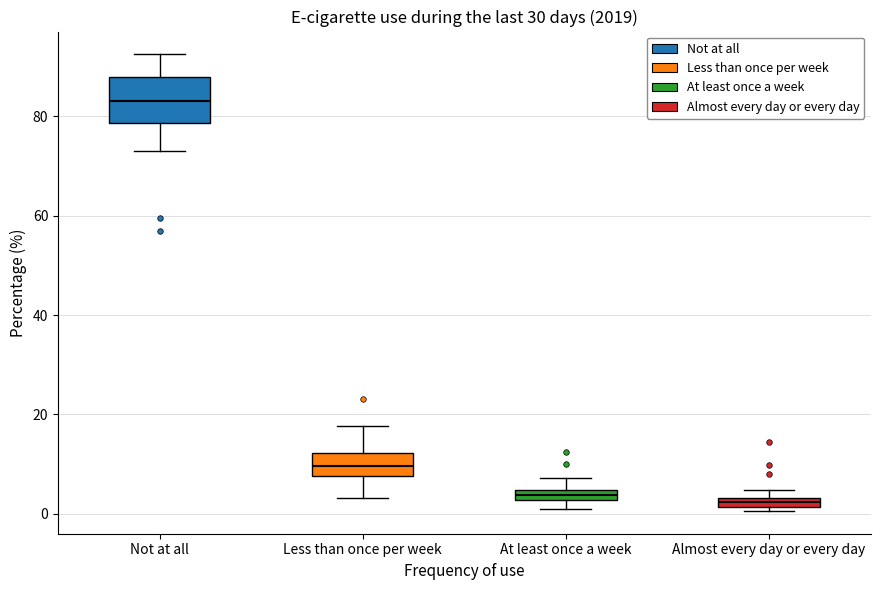

Which box's median line is the highest?

Not at all